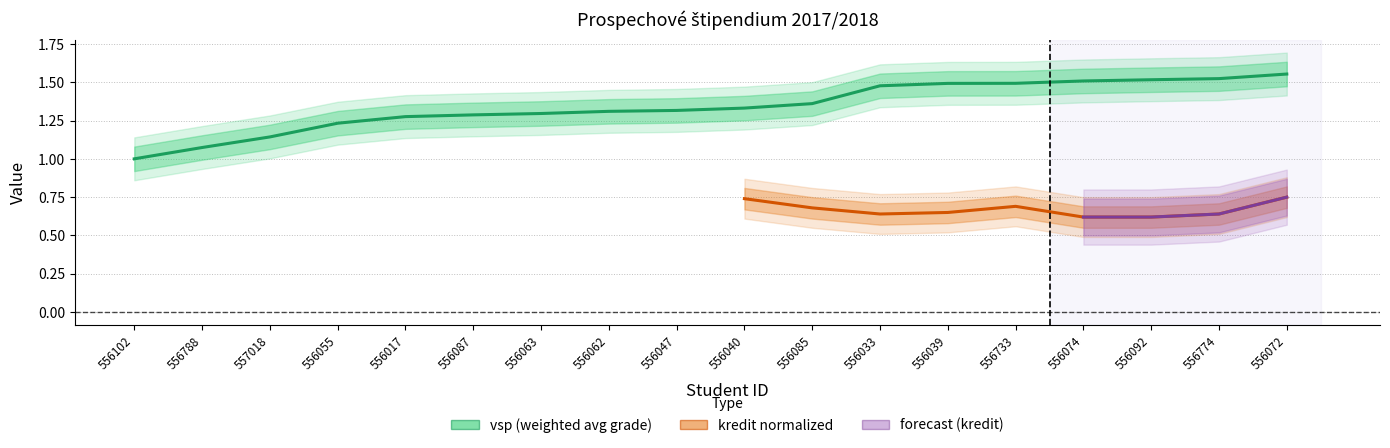

True or false: there are more than 1 points higher than both neighbors.

False